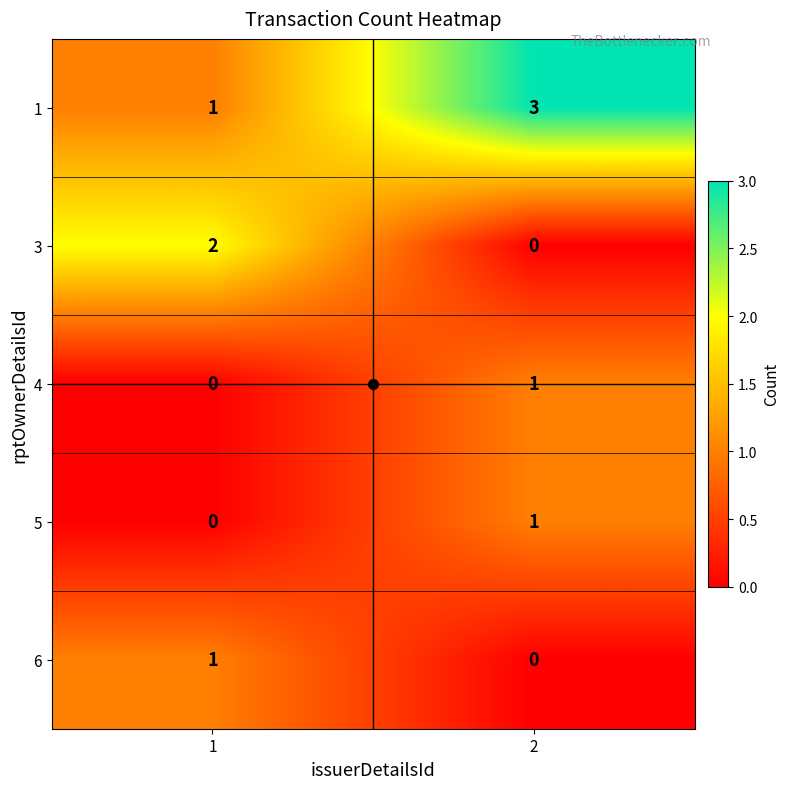

Is it true that 6 equals 0 at 2?

True